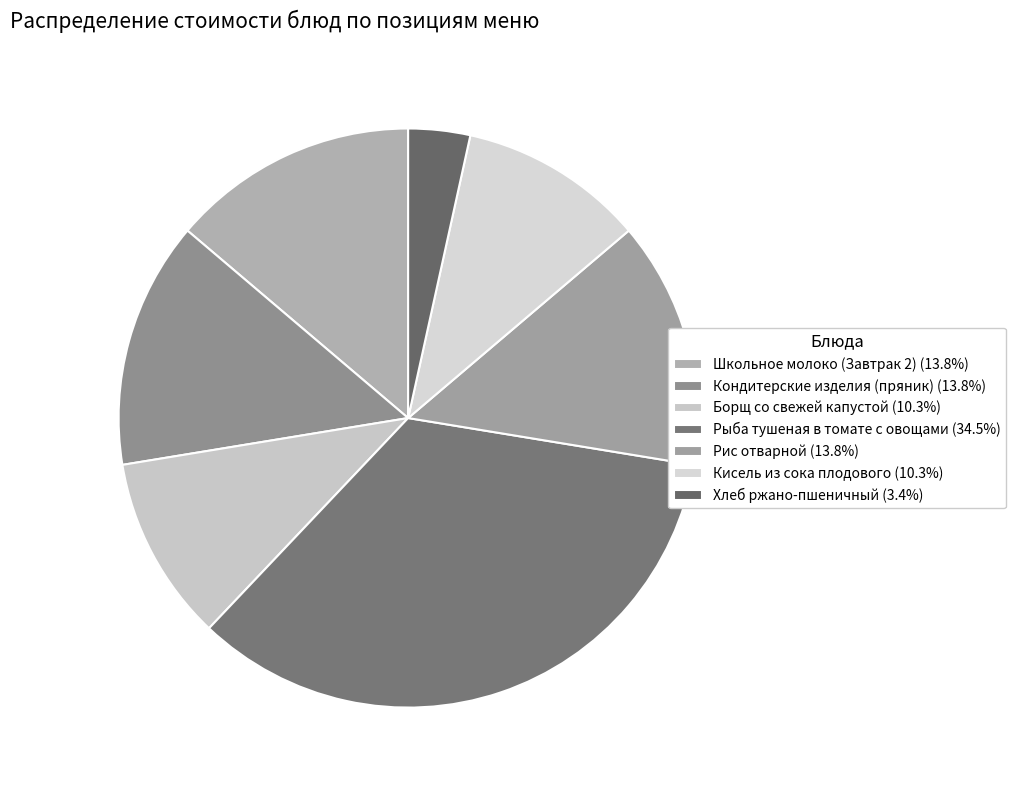

Which slice is the smallest?

Хлеб ржано-пшеничный